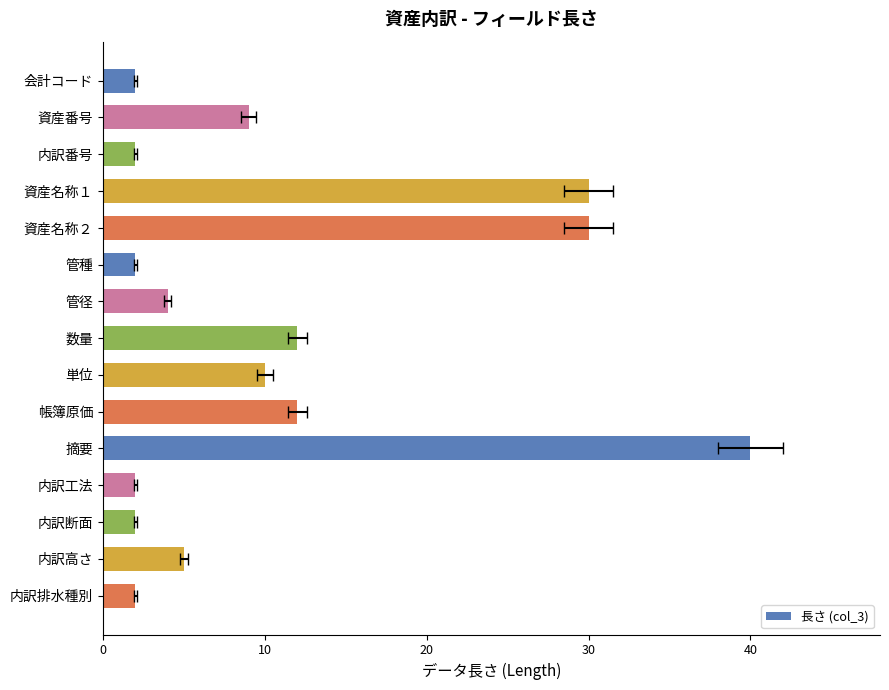

Is it true that the value at 10 is 40?

True